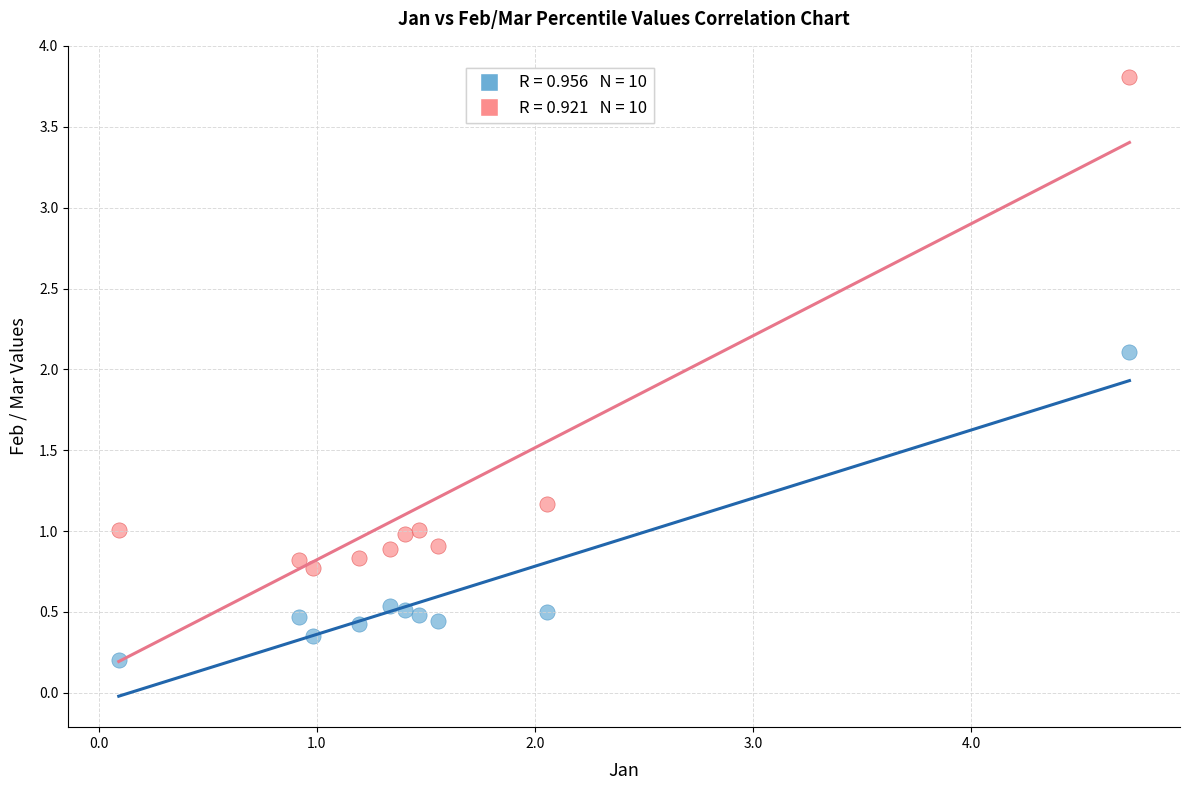

Across all series, what Y value is closest to 2?

2.1